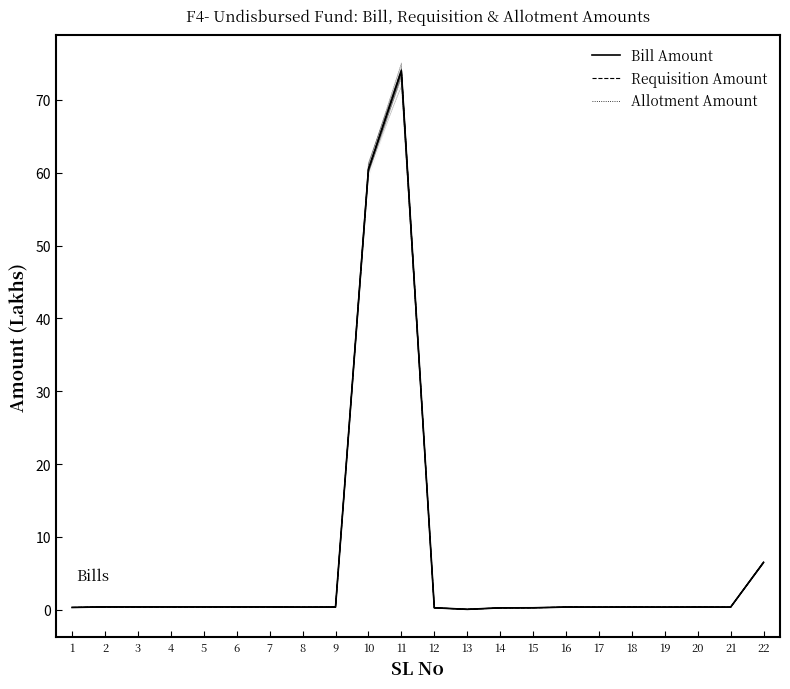

How many lines are shown in the chart?

3